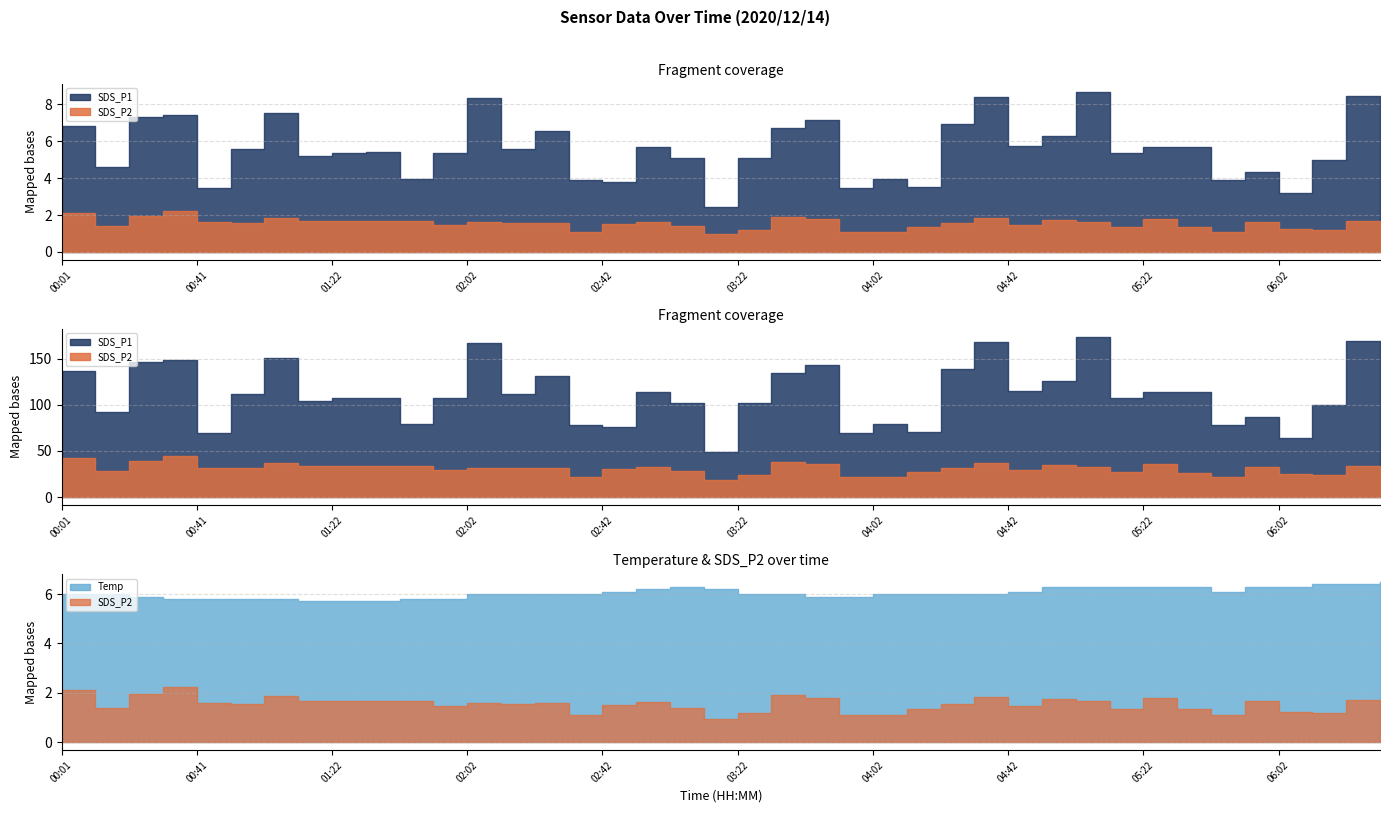

Count the Temp values in the range 5 to 6.

24